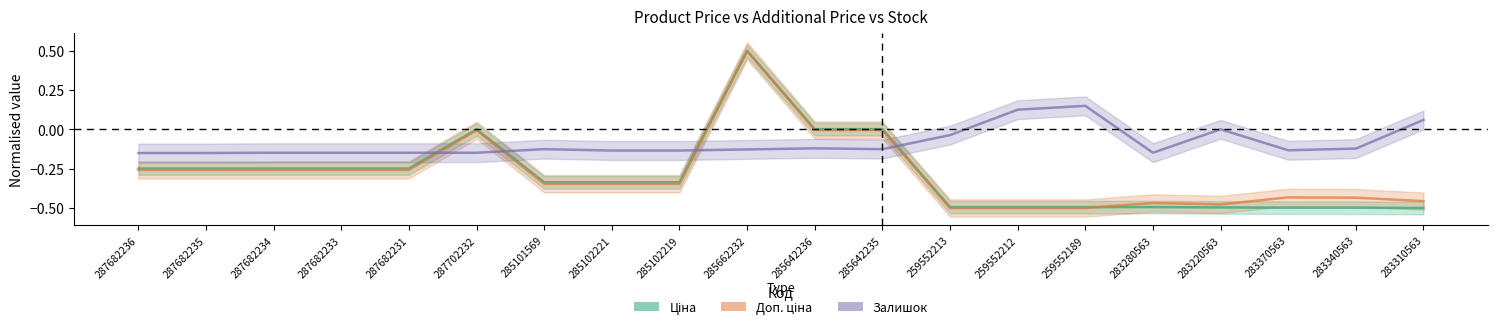

What is the maximum value shown in the chart?

0.5